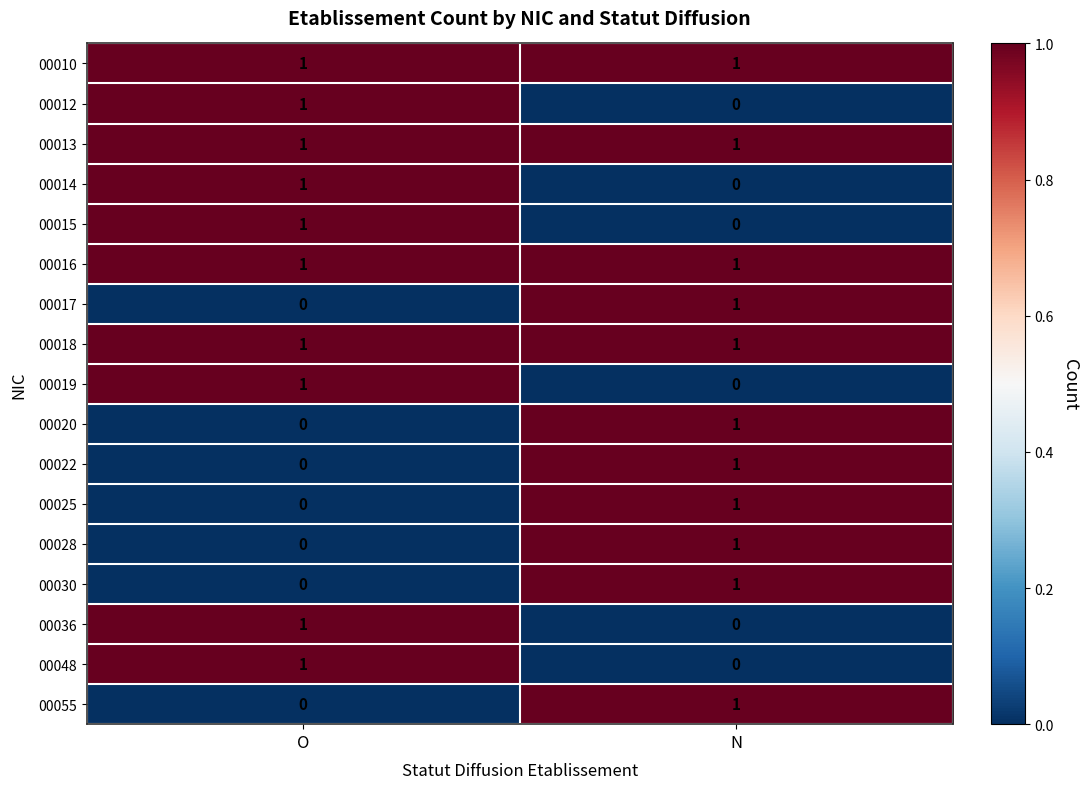

Which category has the lowest value in the 00025 series?

O